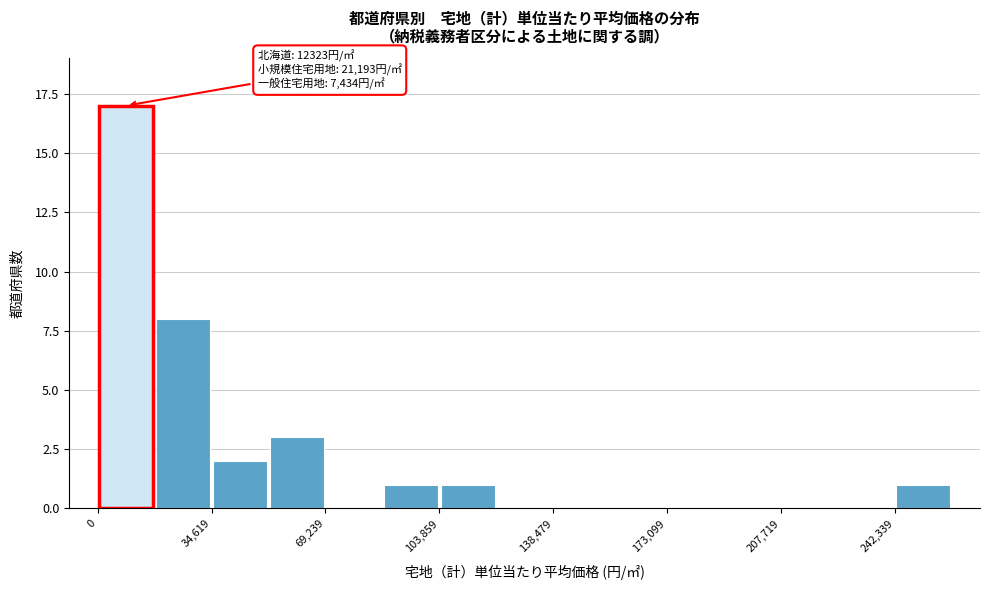

Around what value on the x-axis is the tallest bar? Give the approximate position of its centre, as read against the axis.

10000